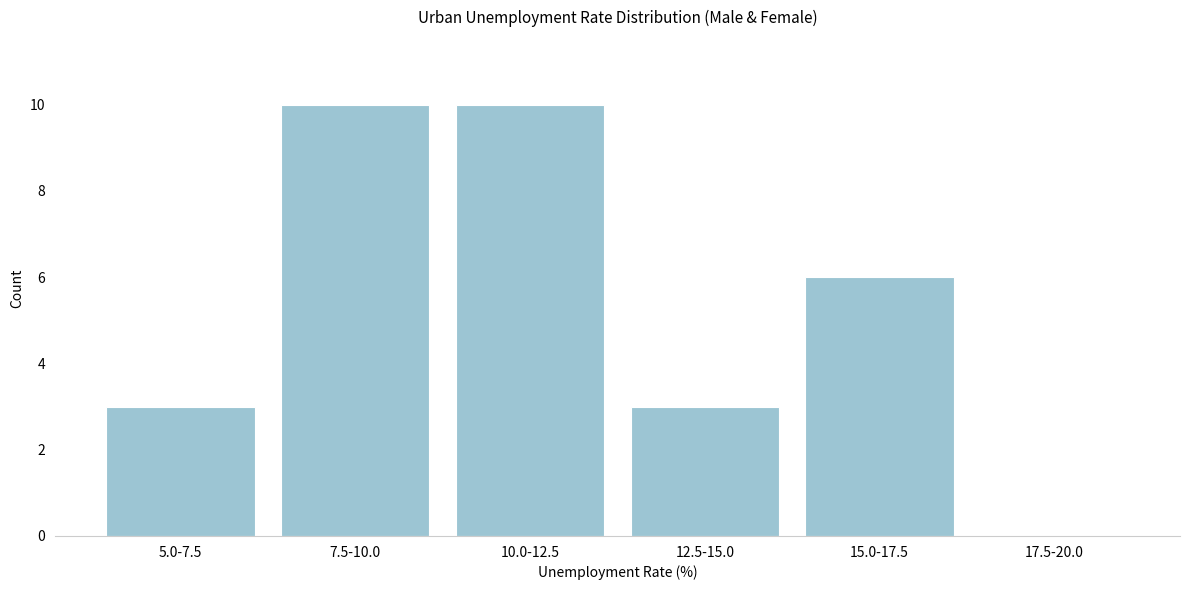

Reading left to right, extract all data points from this chart.

5.0-7.5=3	7.5-10.0=10	10.0-12.5=10	12.5-15.0=3	15.0-17.5=6	17.5-20.0=0